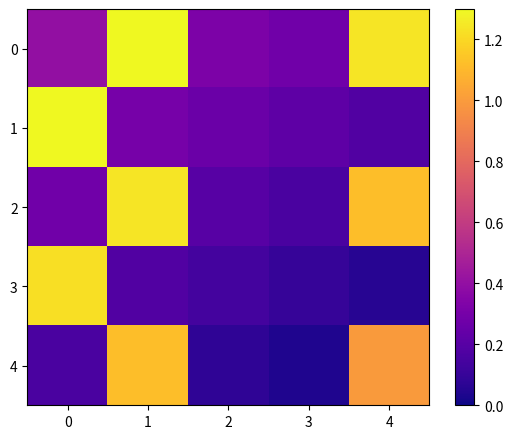

What is the total value across all series at 2?

1.0